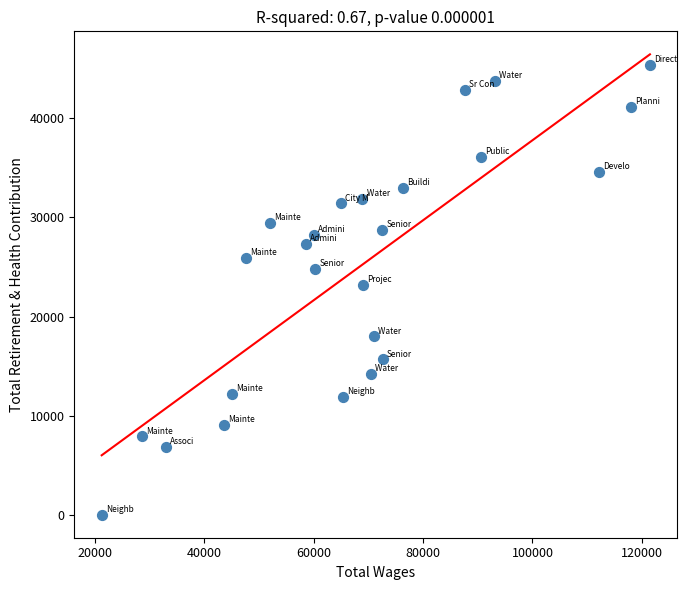

What is the range of Y values (max minus min)?

45399